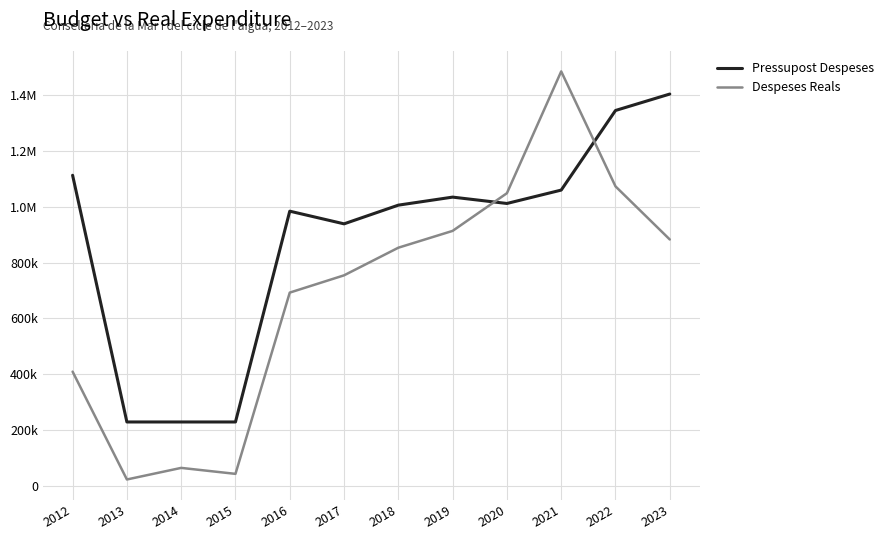

Reading left to right, transcribe all the data shown in this chart.

Pressupost Despeses: 2012=1113579.0	2013=228706.0	2014=228706.0	2015=228706.0	2016=984816.0	2017=939369.0	2018=1006436.0	2019=1035250.0	2020=1012437.0	2021=1060454.0	2022=1345992.0	2023=1404983.0
Despeses Reals: 2012=409253.7	2013=22445.2	2014=64011.7	2015=42581.4	2016=692744.0	2017=754677.8	2018=853779.2	2019=914130.6	2020=1049275.1	2021=1486161.5	2022=1073788.7	2023=883240.0